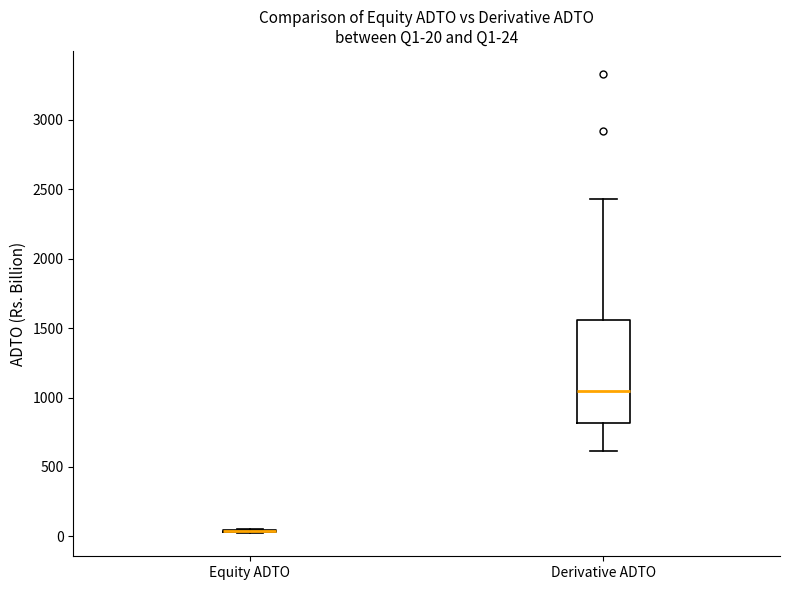

Which box is the tallest, from its lower edge to its upper edge?

Derivative ADTO